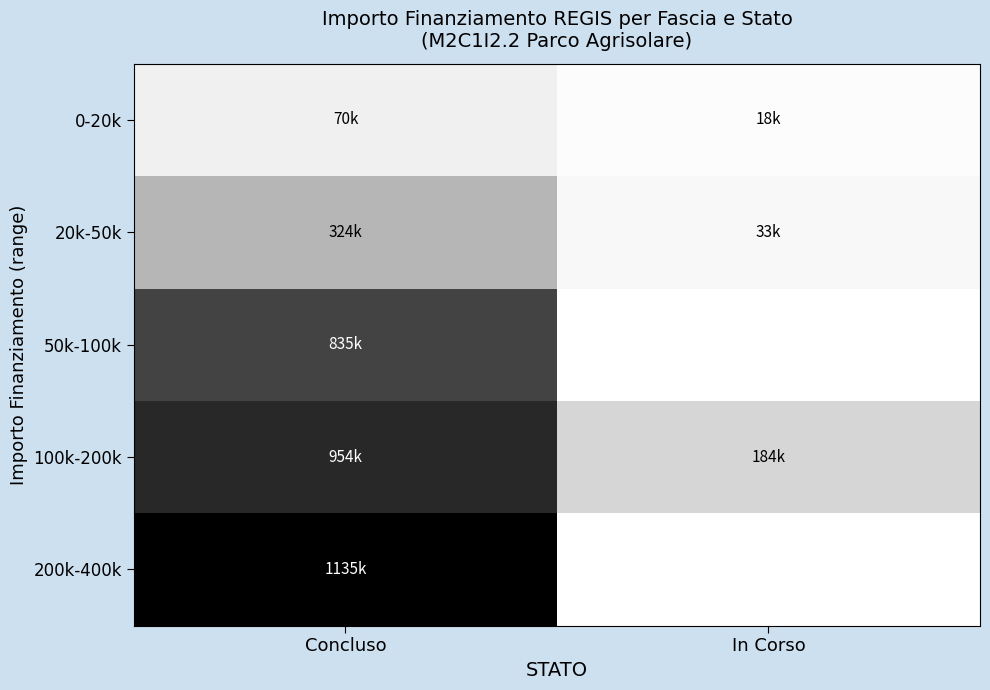

How many data points does each series have?

2